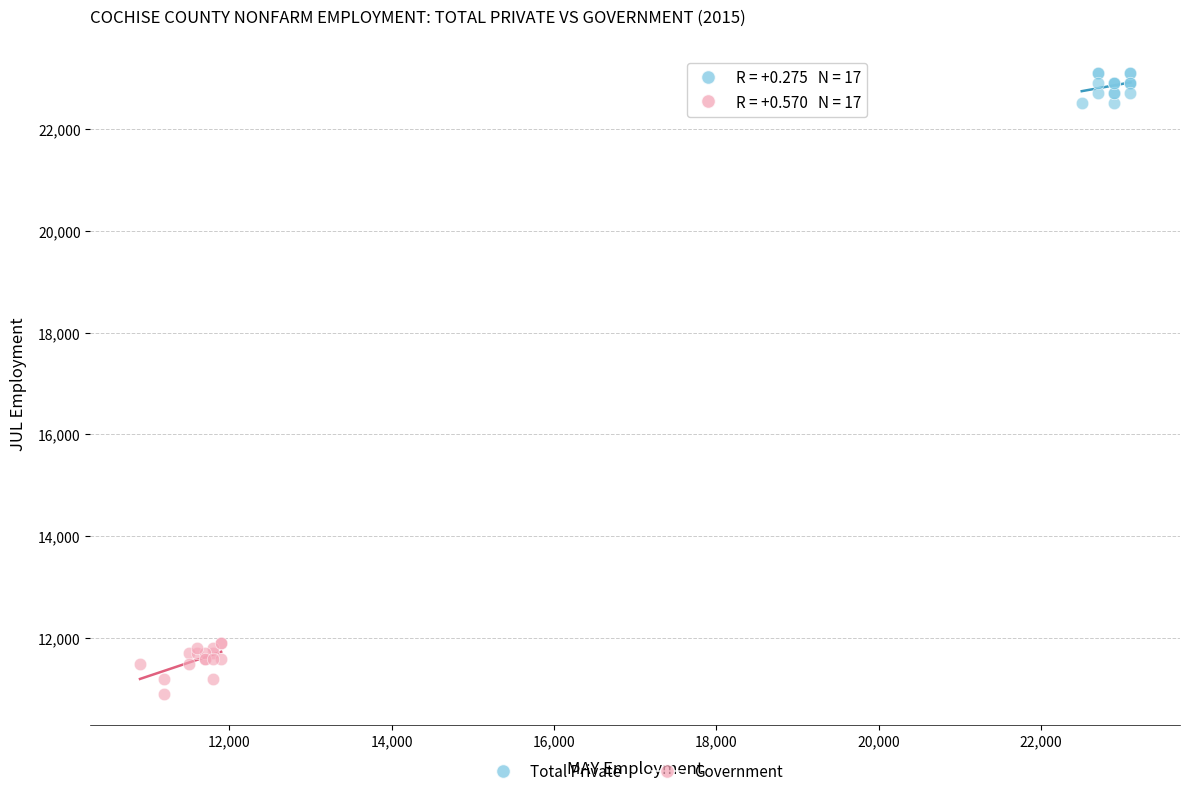

Which series contains the highest Y value?

Total Private